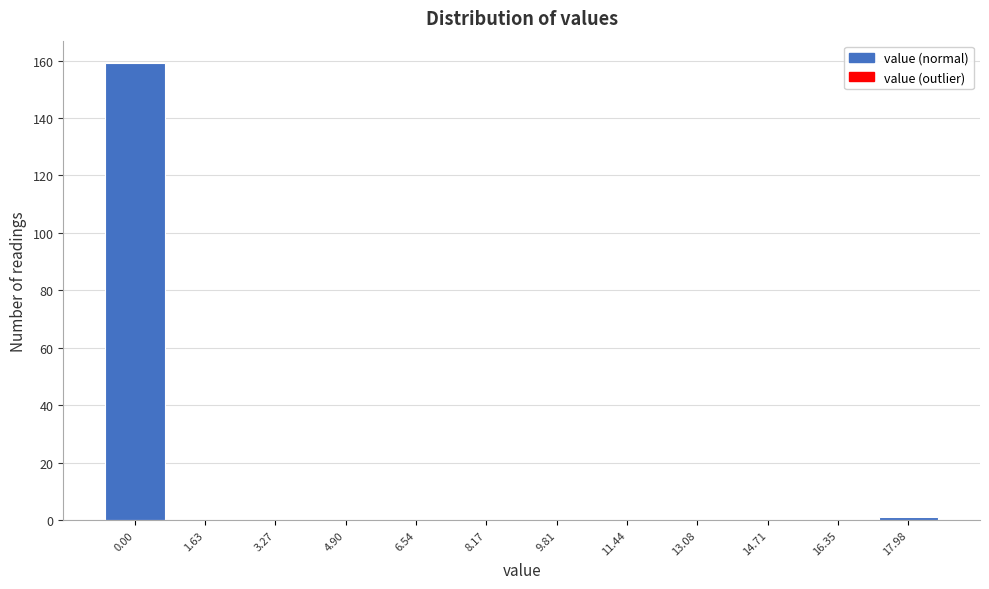

Reading left to right, extract all data points from this chart.

0.00=159	1.63=0	3.27=0	4.90=0	6.54=0	8.17=0	9.81=0	11.44=0	13.08=0	14.71=0	16.35=0	17.98=1